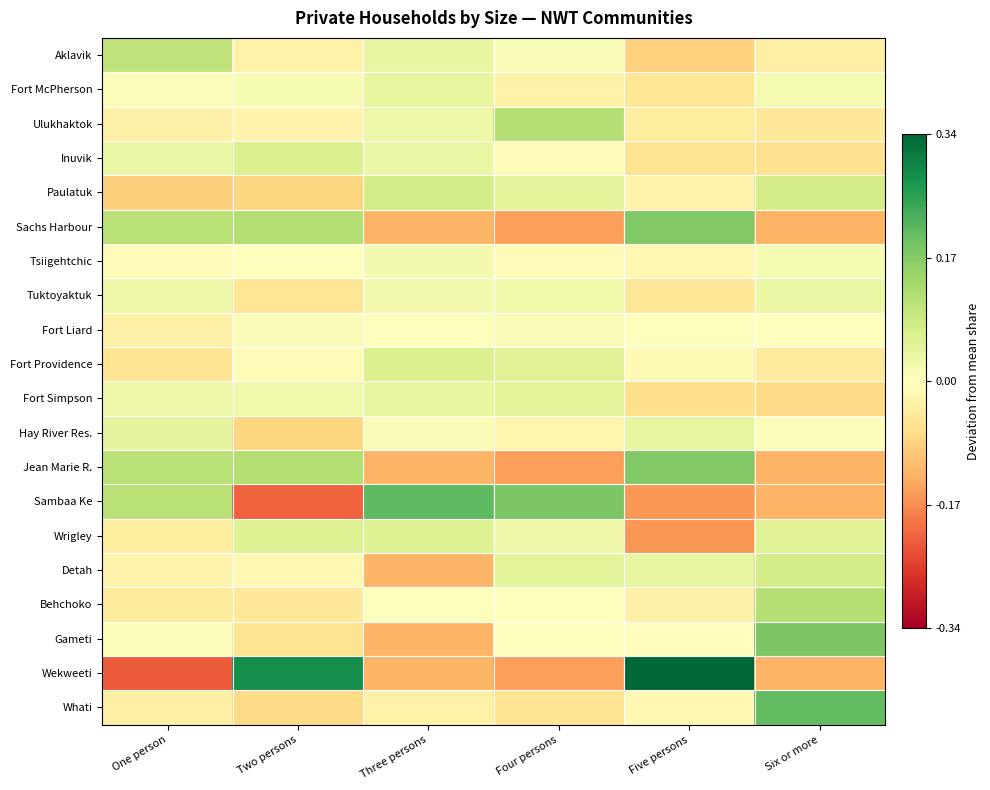

At how many categories does at least one series exceed 0?

6